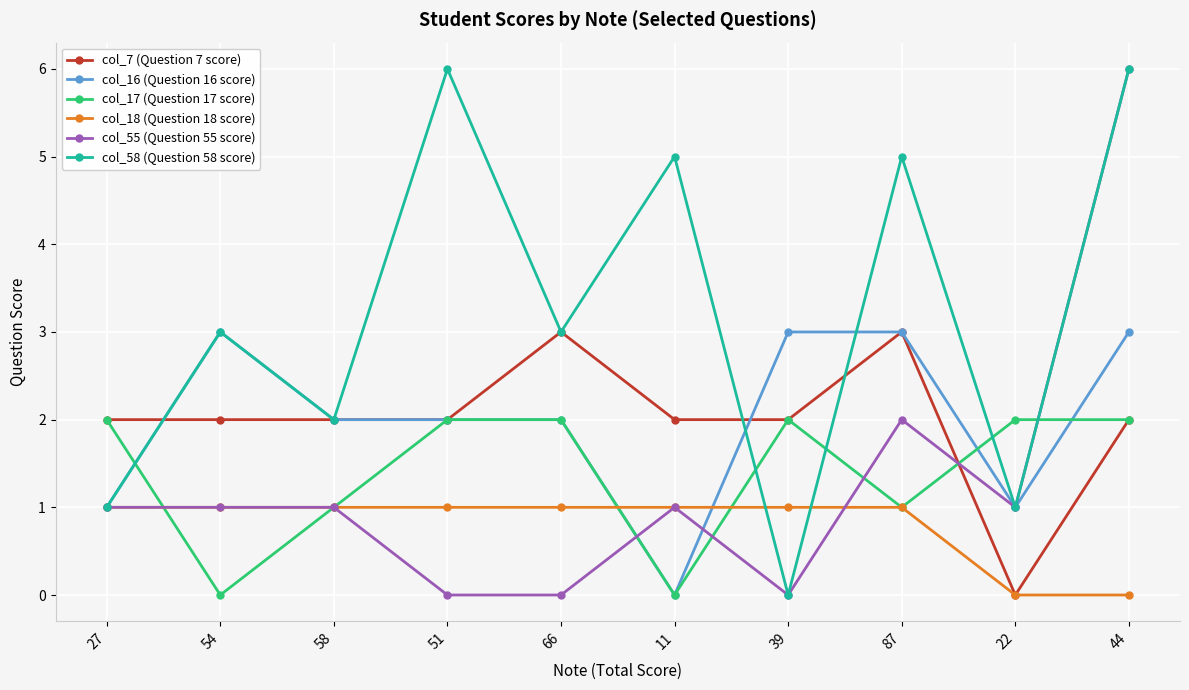

Which series ends up on top after the final intersection of col_17 (Question 17 score) and col_58 (Question 58 score)?

col_58 (Question 58 score)